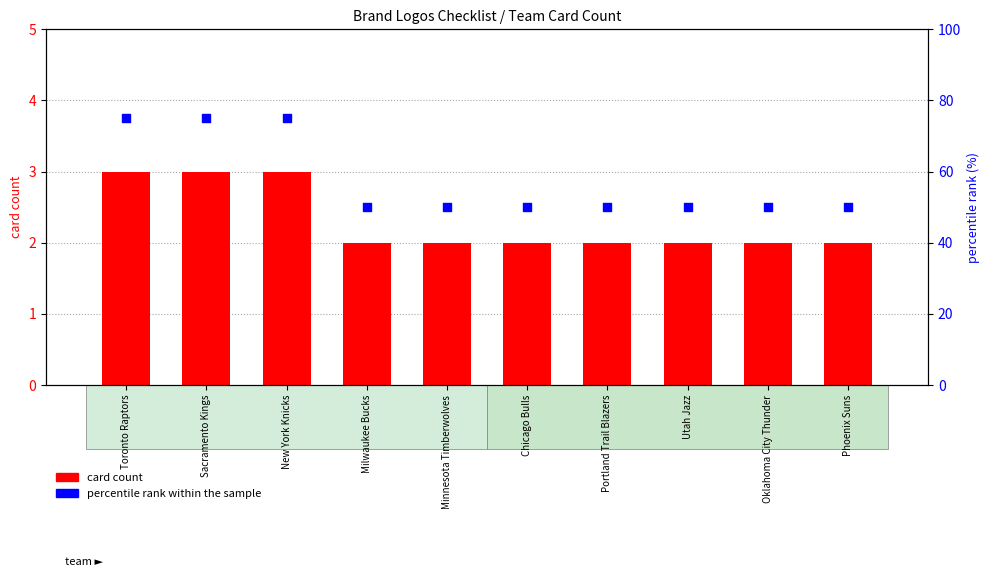

Which series contains the highest Y value?

percentile rank within the sample